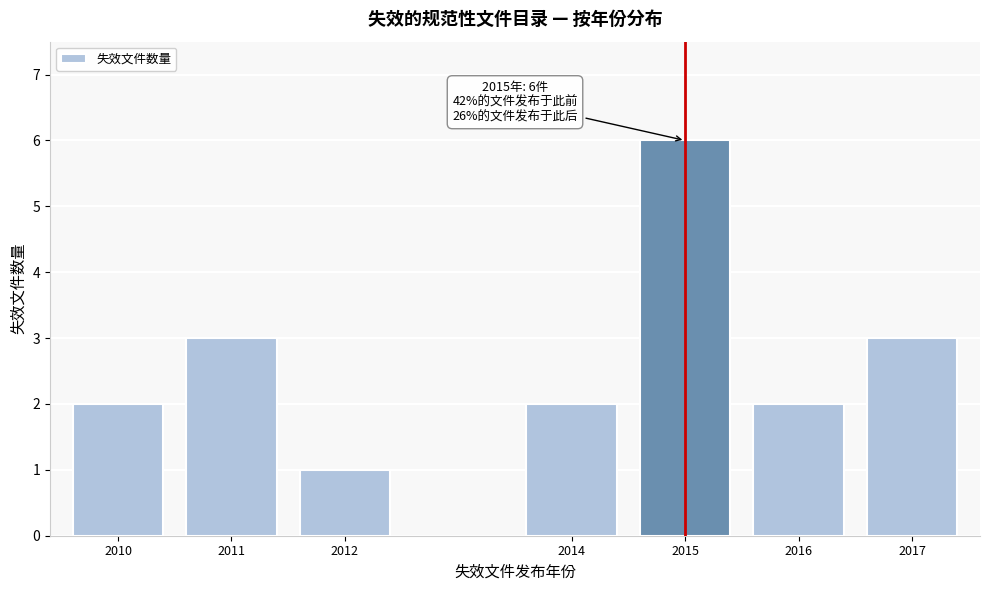

Reading left to right, transcribe all the data shown in this chart.

2010=2	2011=3	2012=1	2014=2	2015=6	2016=2	2017=3